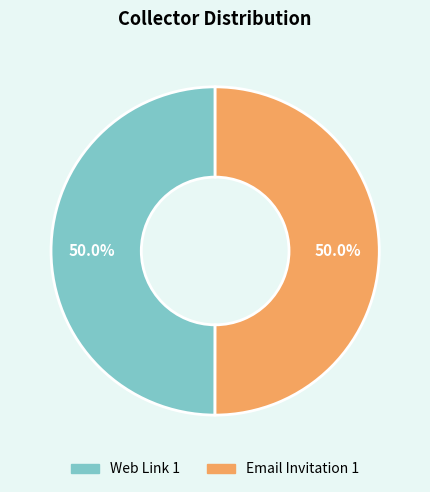

Approximately how many times larger is the value at Email Invitation 1 compared to Web Link 1?

1.0